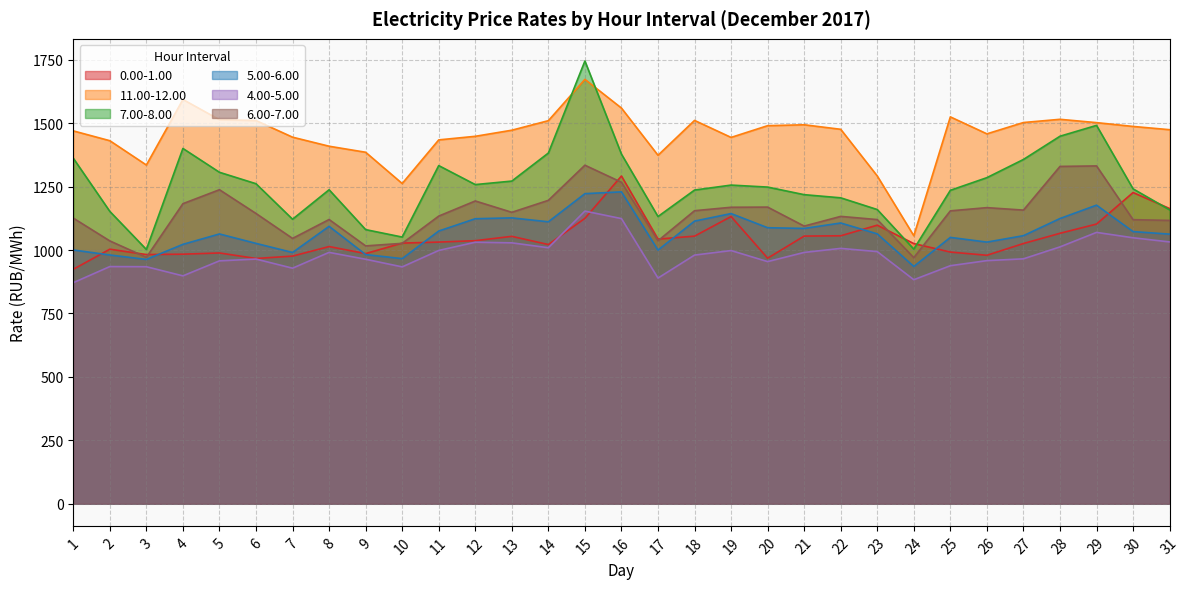

True or false: 4.00-5.00 and 6.00-7.00 cross at least once.

False